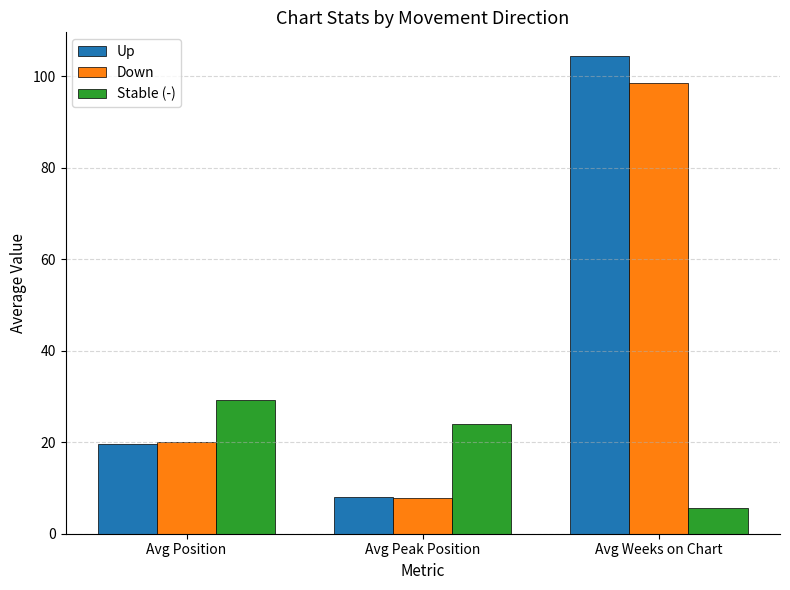

Which series has the largest total across all categories?

Up